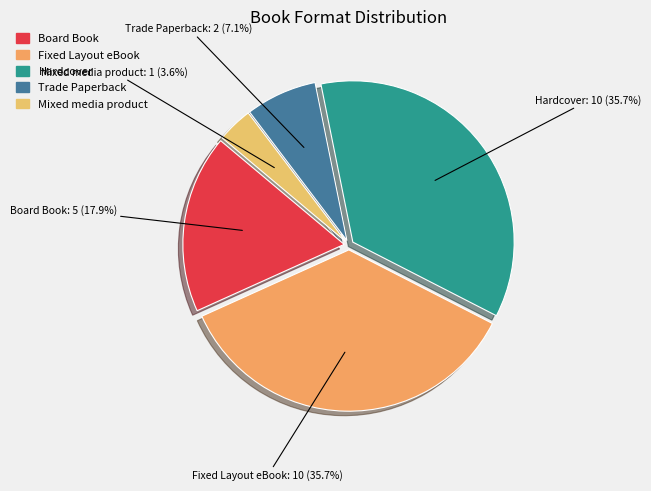

Approximately how many times larger is the value at Trade Paperback compared to Mixed media product?

2.0